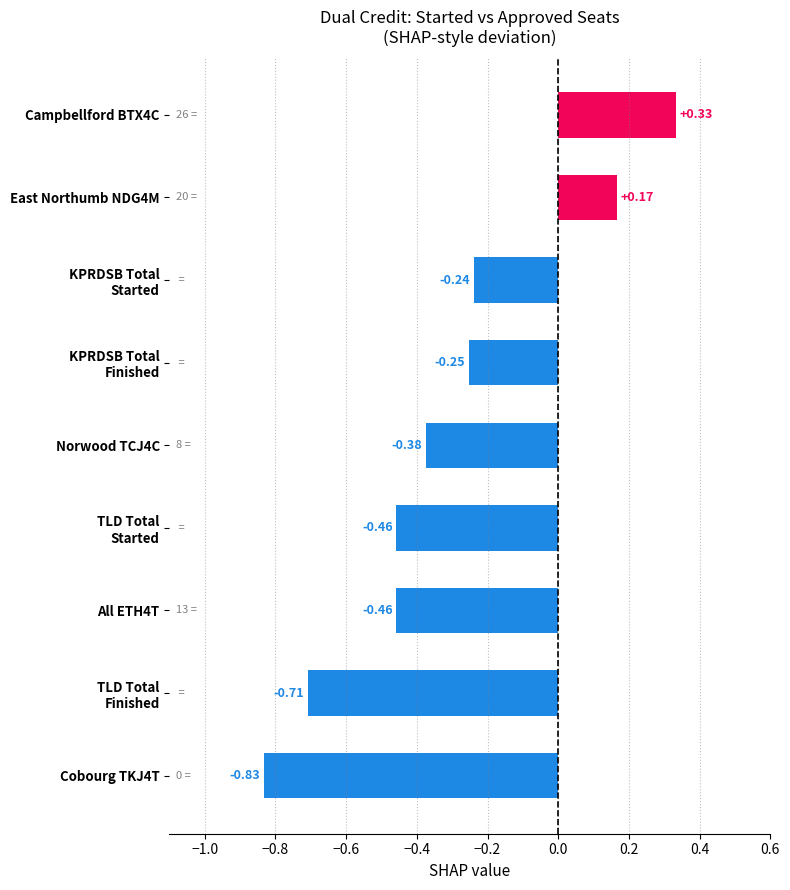

How many values are above zero?

2